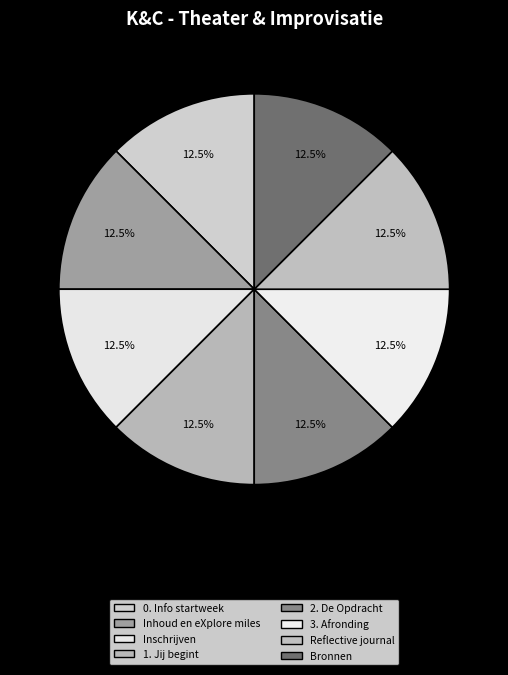

Is there any slice that represents more than half of the pie?

No